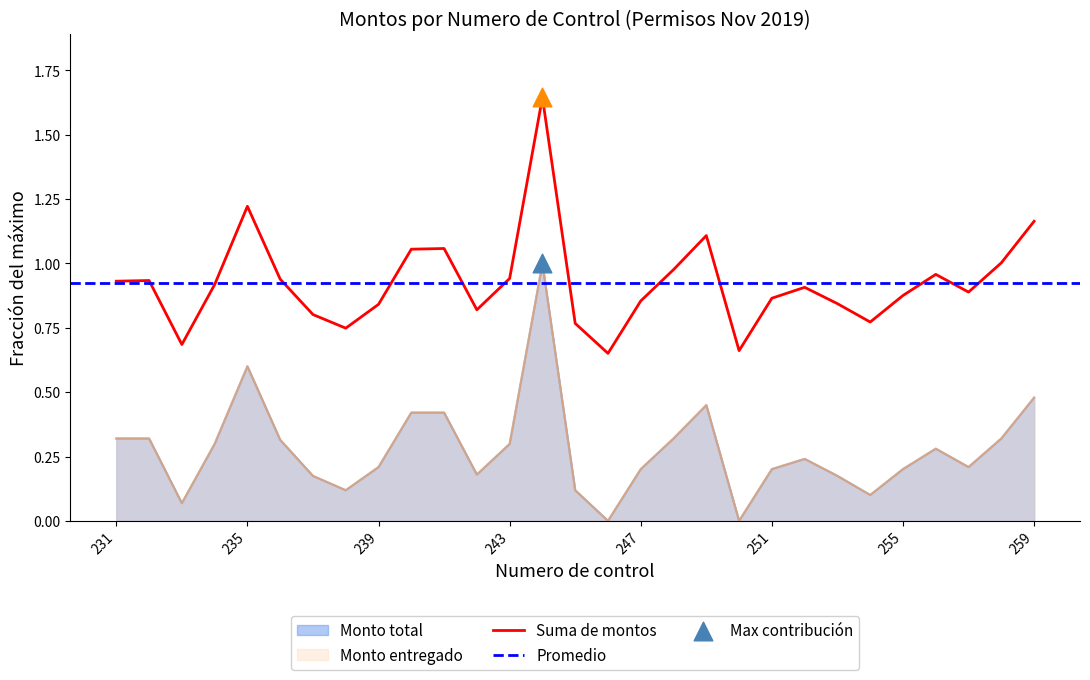

What is the total value across all series at 234?

0.6